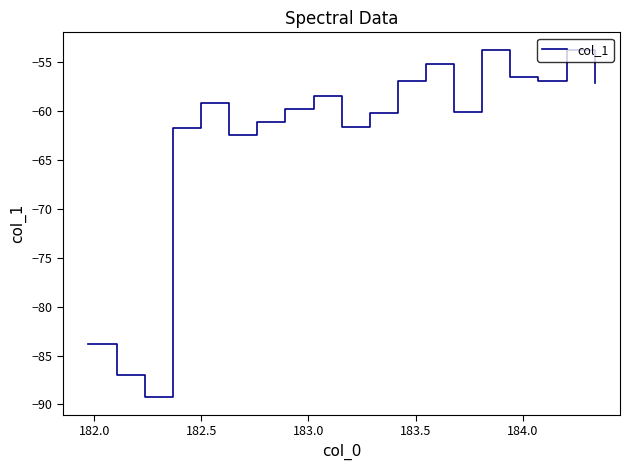

What is the average value?

-62.9